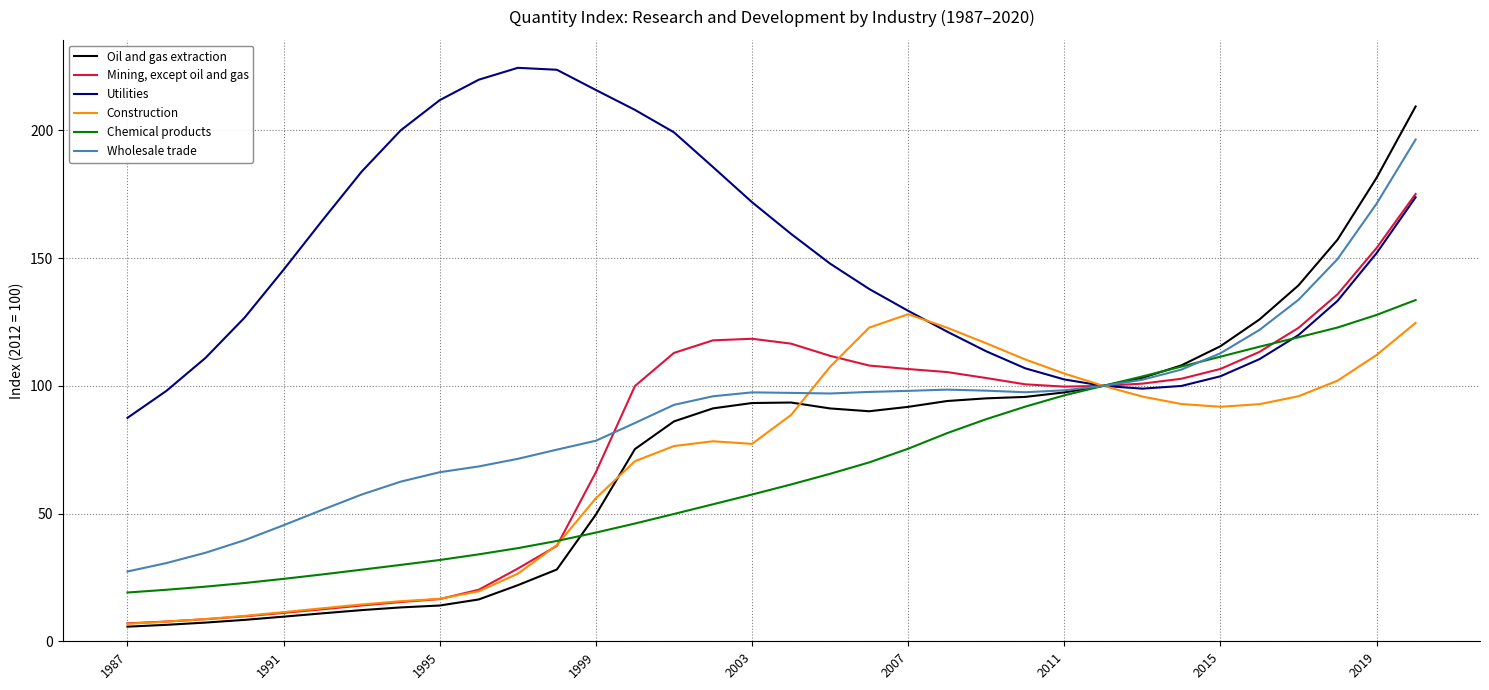

Which series has the largest total across all categories?

Utilities